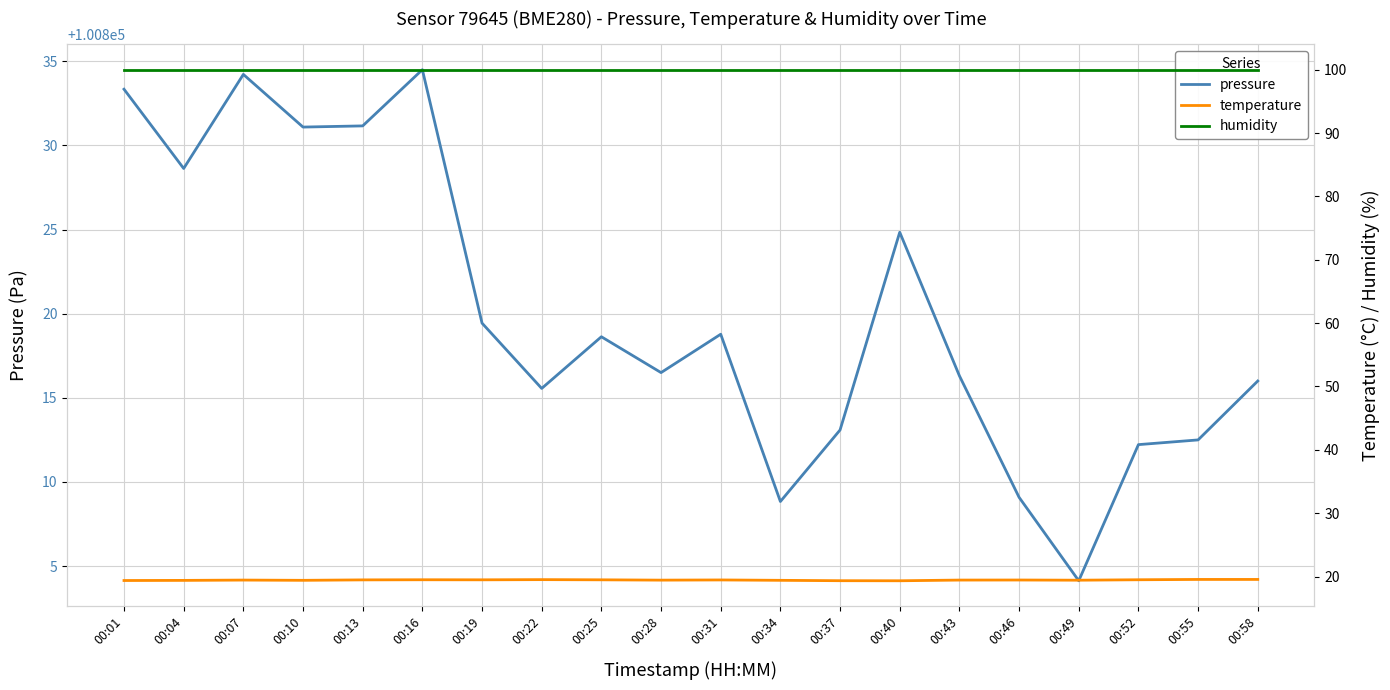

Rank the categories by humidity value from lowest to highest.

00:01, 00:04, 00:07, 00:10, 00:13, 00:16, 00:19, 00:22, 00:25, 00:28, 00:31, 00:34, 00:37, 00:40, 00:43, 00:46, 00:49, 00:52, 00:55, 00:58